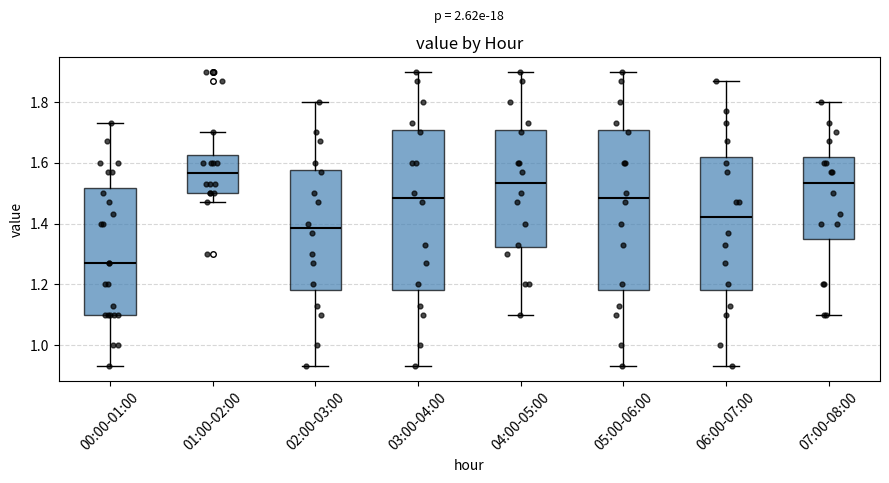

Which box's median line is the lowest?

00:00-01:00